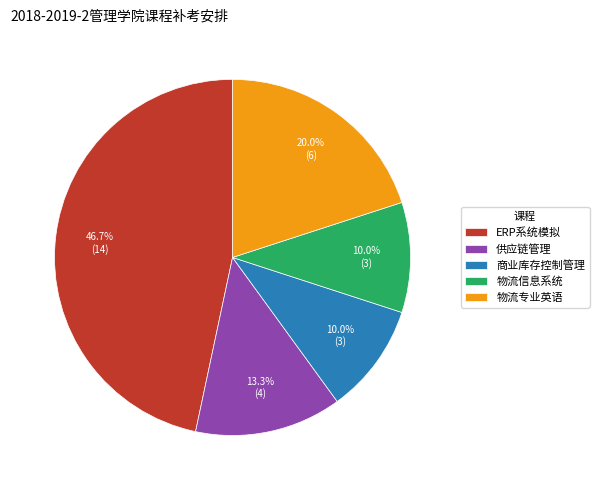

Is it true that 商业库存控制管理 is 2% of the pie?

False